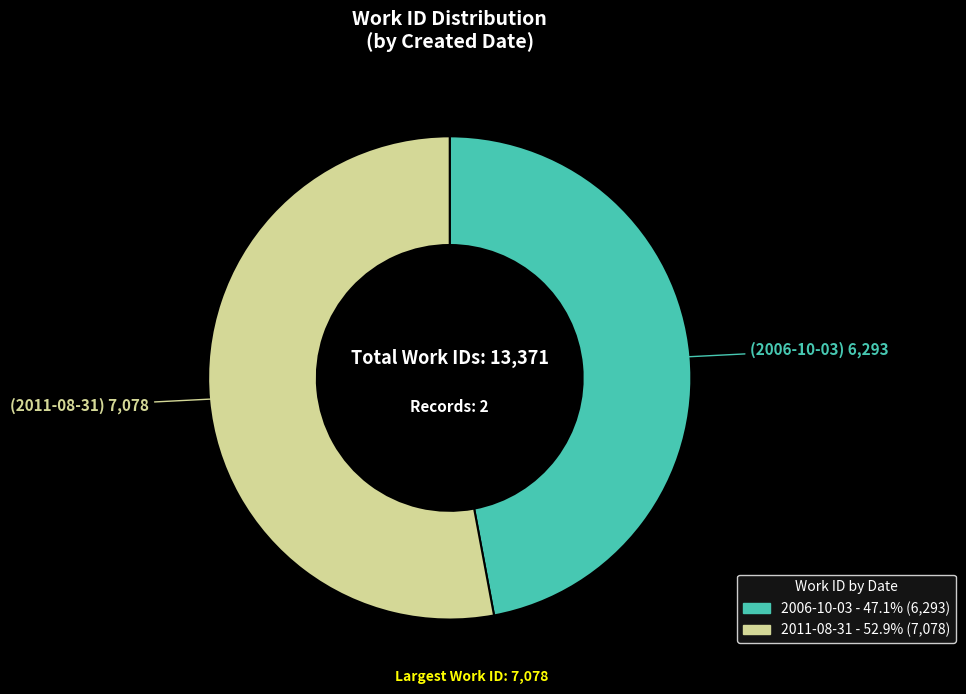

Which category accounts for the majority?

2011-08-31